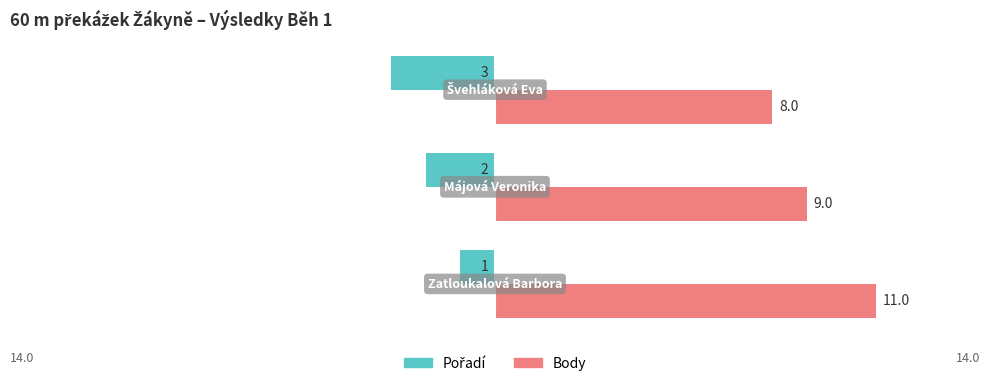

How many series are shown in this chart?

2